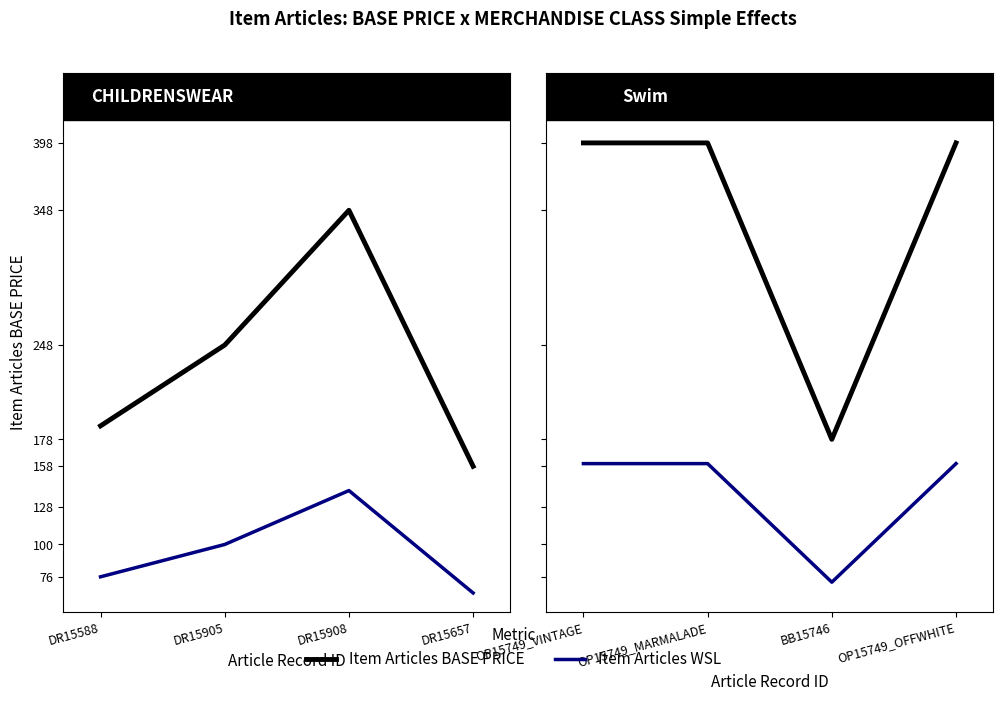

True or false: Item Articles BASE PRICE has a value of 87 at OP15749_OFFWHITE.

False